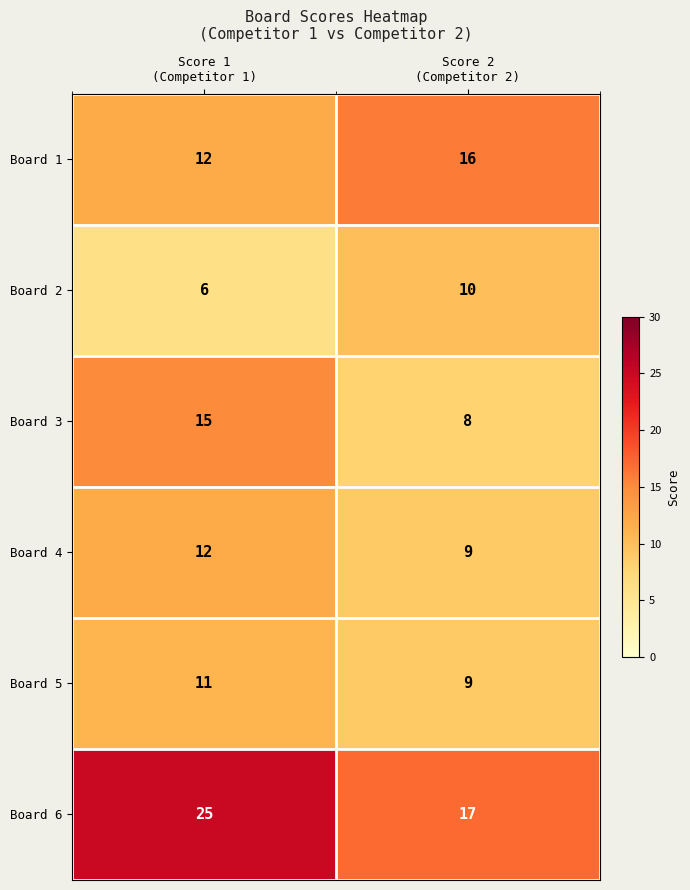

Which series changed the most between Score 1
(Competitor 1) and Score 2
(Competitor 2)?

Board 6